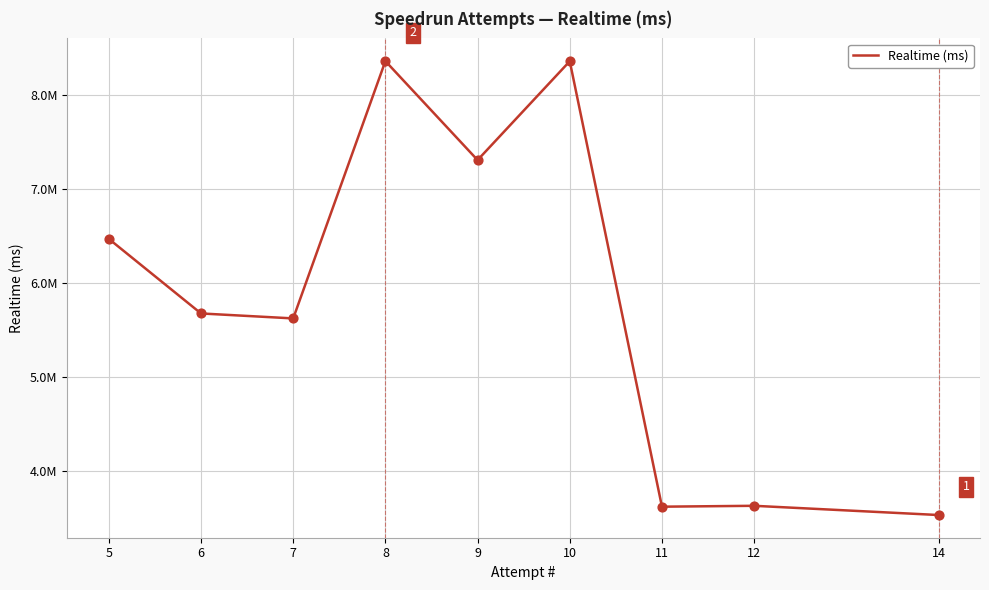

Approximately how many times larger is the value at 9 compared to 10?

0.9